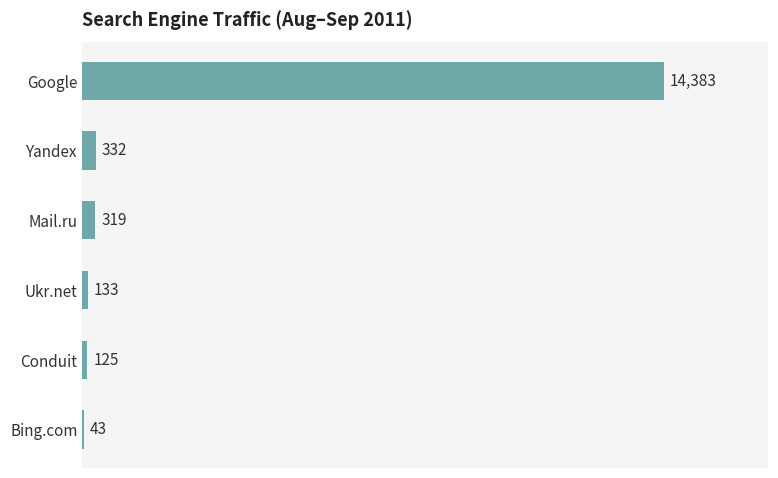

Which has a higher value, Yandex or Ukr.net?

Yandex